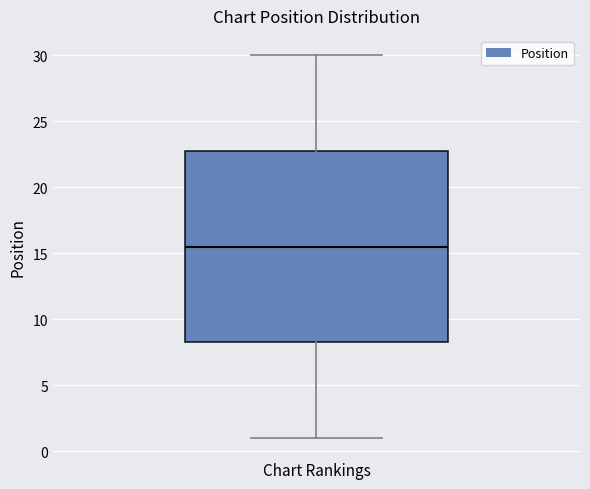

Where does the upper whisker of the box for Chart Rankings end on the y-axis? The values are not printed on the chart, so give them approximately, as read against the axis.

30.0